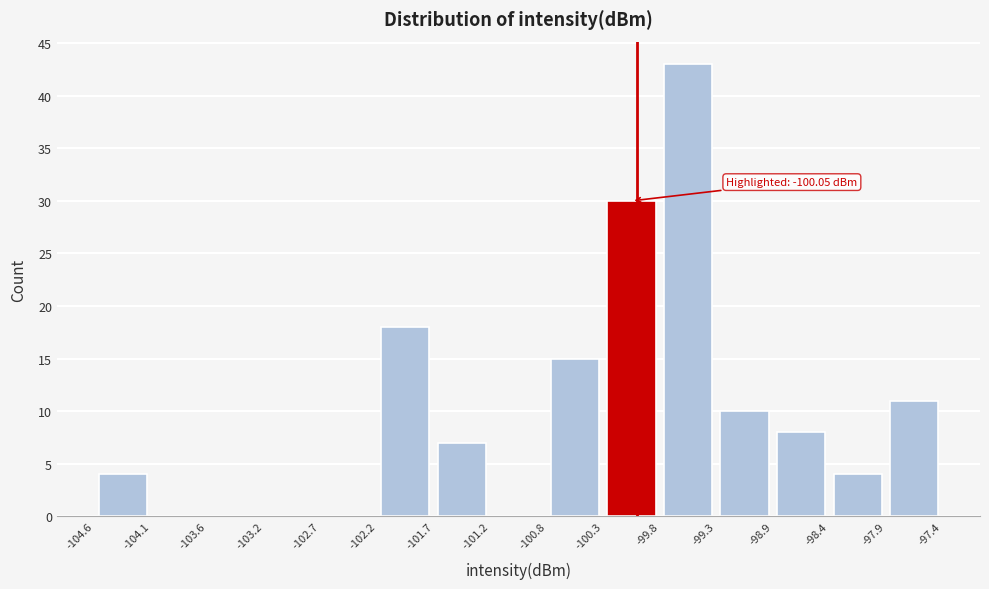

Over which range of the x-axis is the bar tallest?

-99.8 to -99.3